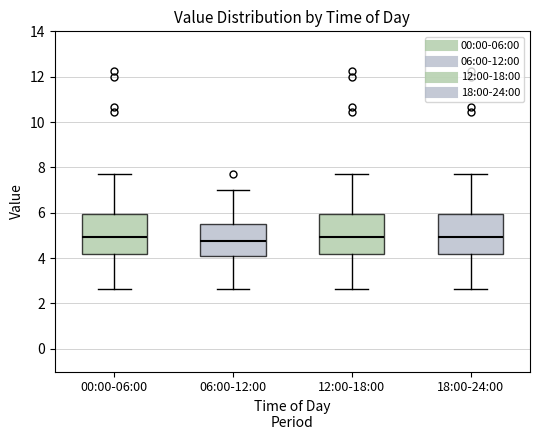

Reading left to right, transcribe this box plot: for each box, give where its median line is, the range the box spans, and where its two whiskers end, as read against the y-axis. The values are not printed on the chart, so give them approximately, as read against the axis.

00:00-06:00: median 5.0, box 4.2 to 6.0, whiskers 2.6 to 7.8
06:00-12:00: median 4.8, box 4.0 to 5.4, whiskers 2.6 to 7.0
12:00-18:00: median 5.0, box 4.2 to 6.0, whiskers 2.6 to 7.8
18:00-24:00: median 5.0, box 4.2 to 6.0, whiskers 2.6 to 7.8